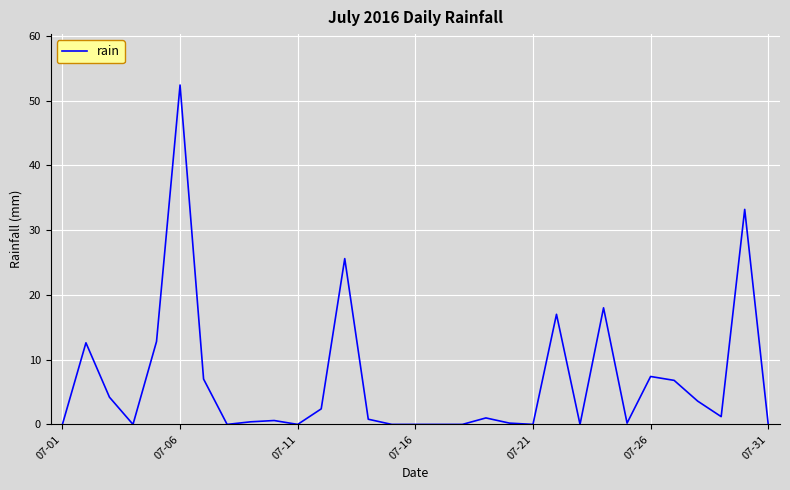

What is the difference between the maximum and minimum values?

52.4